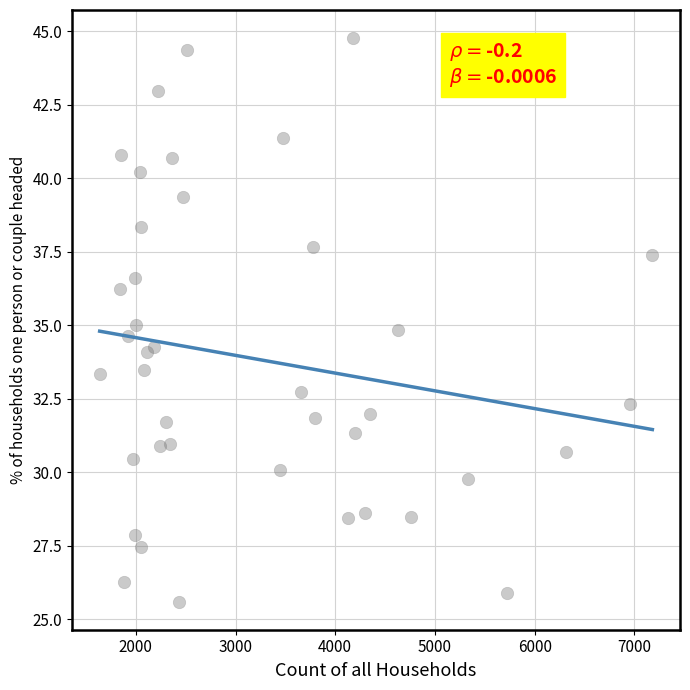

What is the range of Y values (max minus min)?

19.2